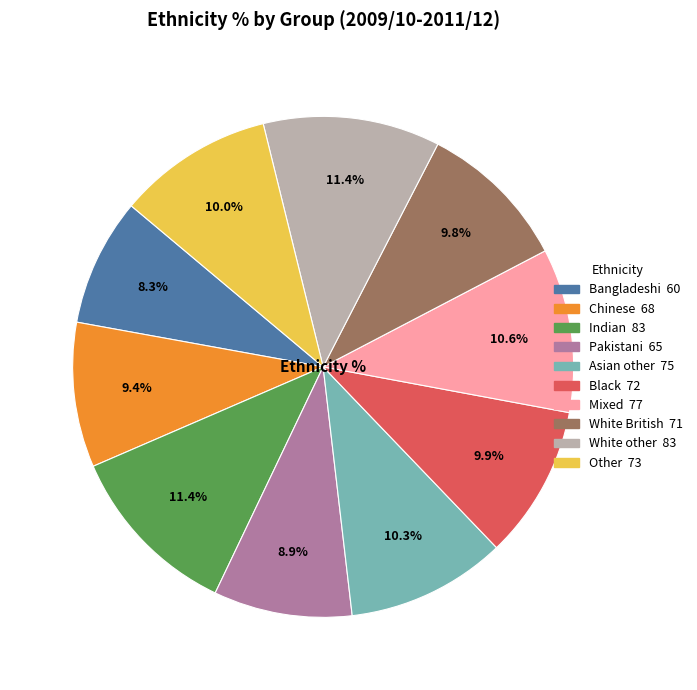

Count the number of slices in the pie.

10